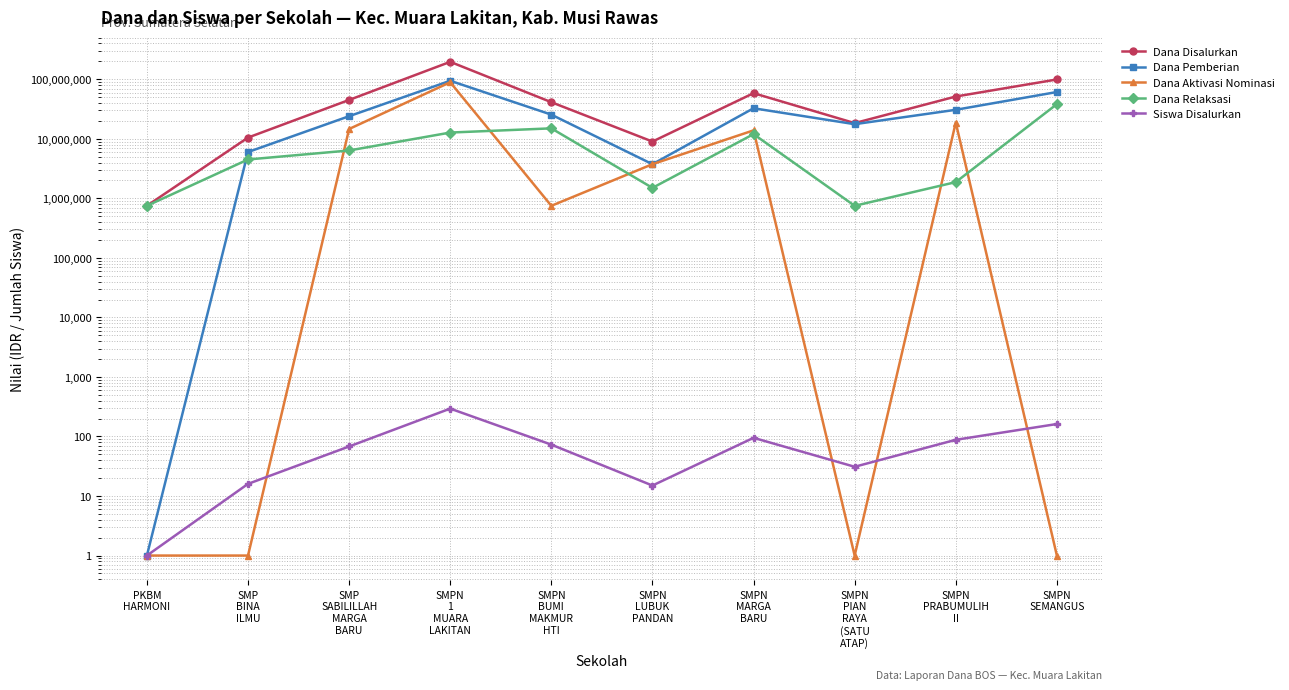

How many interior local peaks does the Dana Pemberian series have?

2